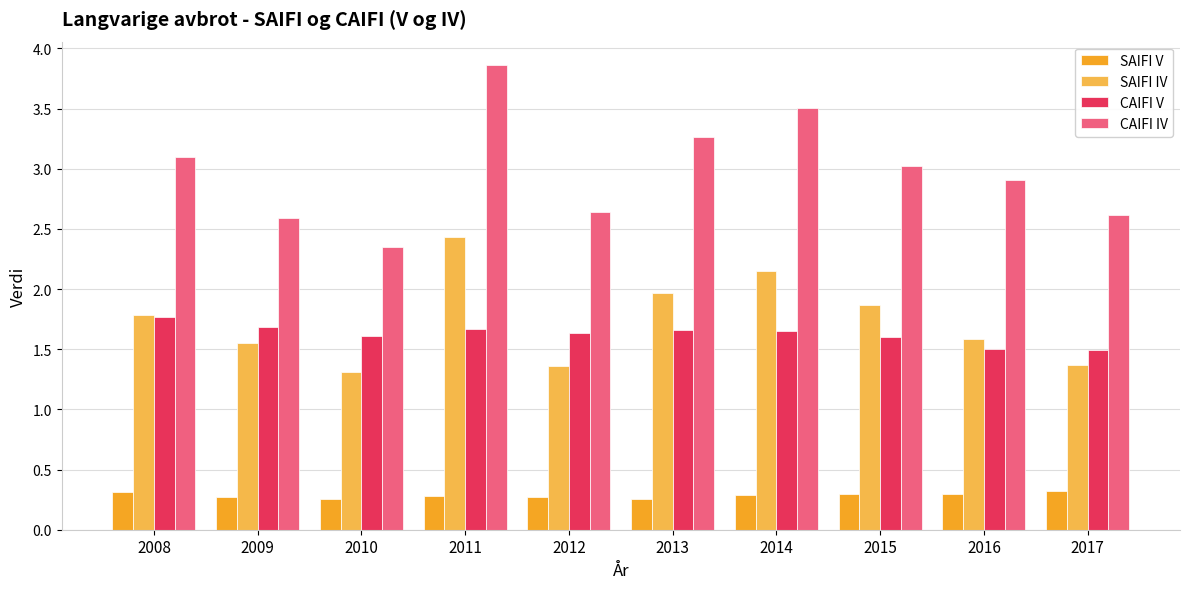

Between 2013 and 2016, which series saw the biggest shift?

SAIFI IV